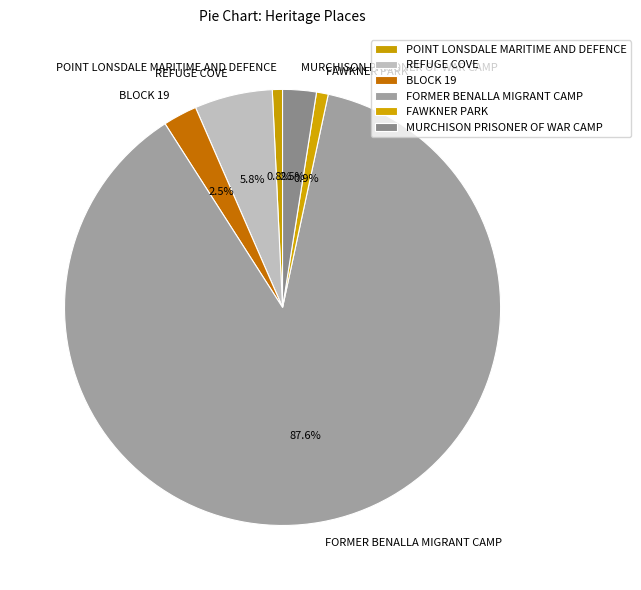

What is the ratio of the value at MURCHISON PRISONER OF WAR CAMP to the value at POINT LONSDALE MARITIME AND DEFENCE?

3.3